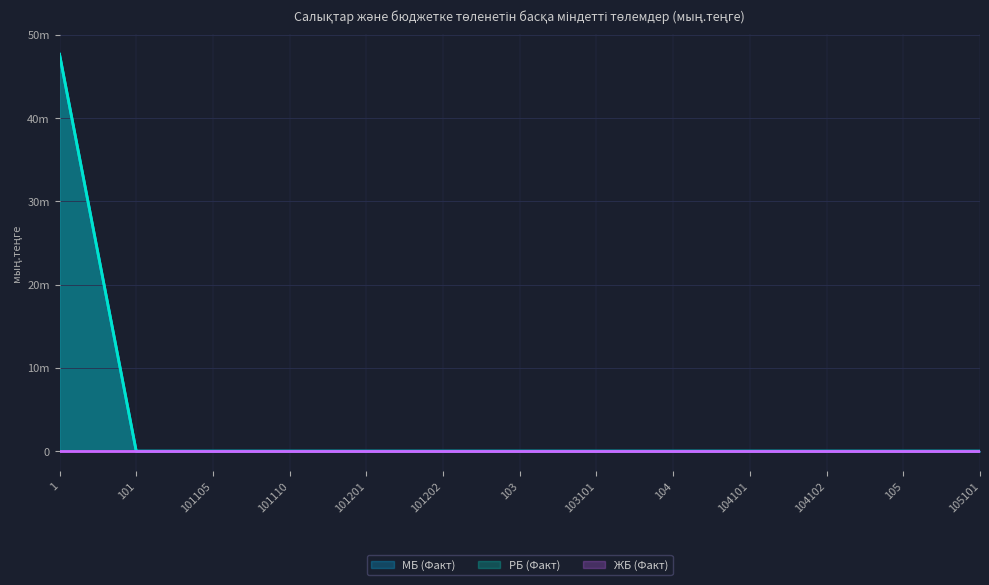

What is the sum of all РБ (Факт) values?

47666357